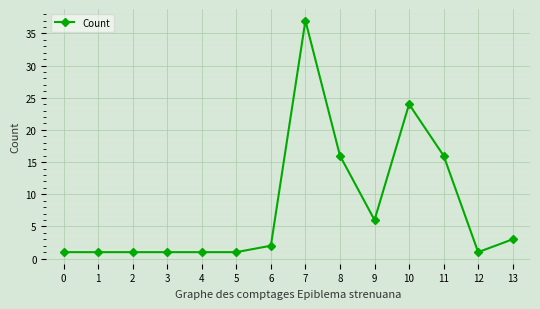

Which category has the highest value across all series?

7